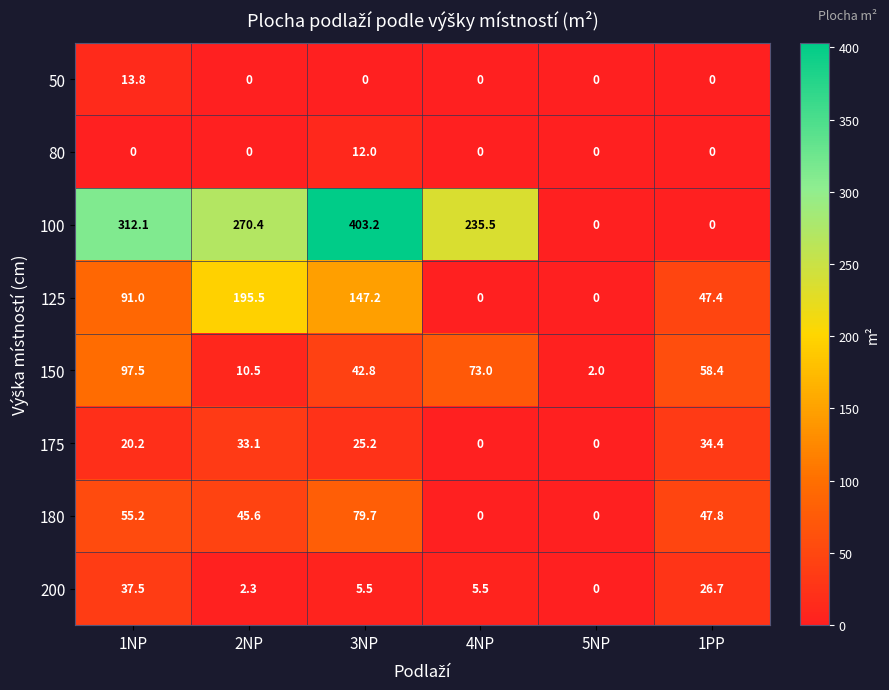

Which series has the largest total across all categories?

100